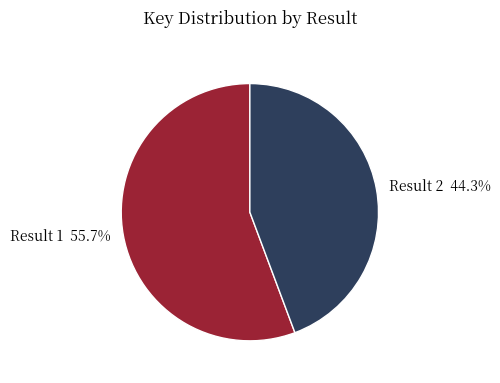

Rank the categories by value from highest to lowest.

Result 1, Result 2